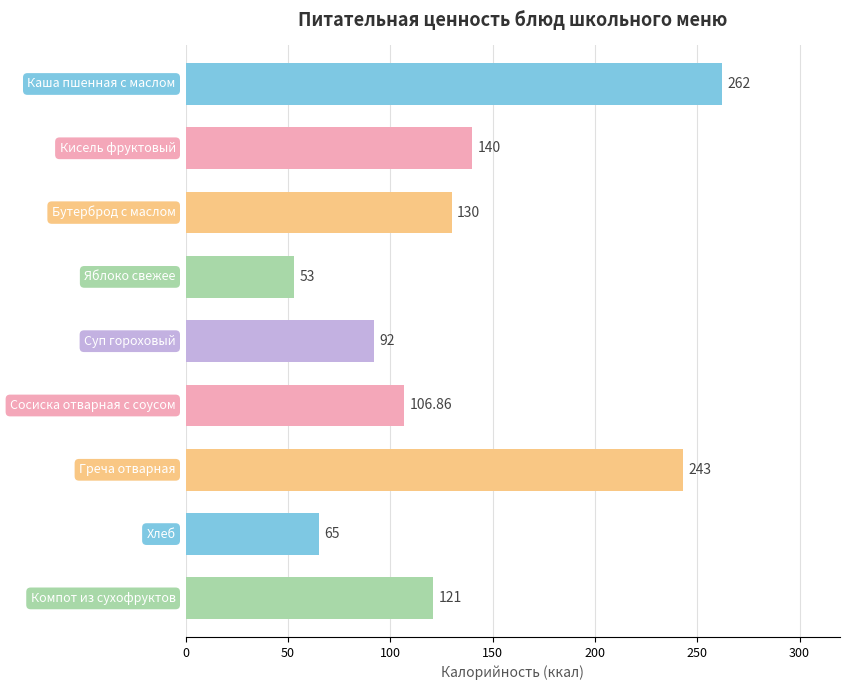

What is the difference between the maximum and minimum values?

209.0